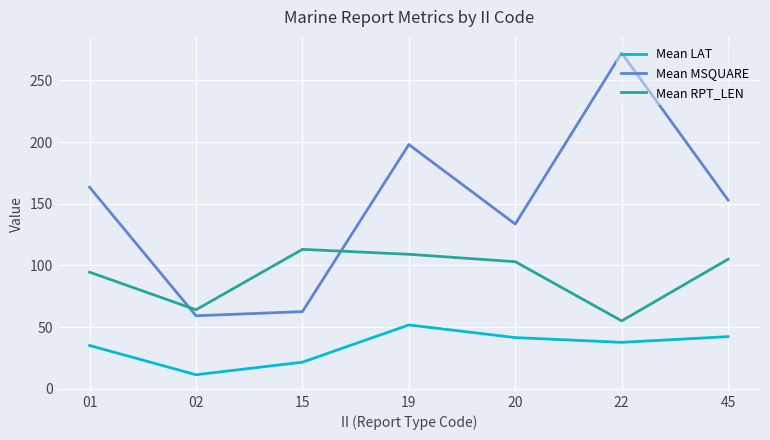

Which series changed the most between 15 and 45?

Mean MSQUARE